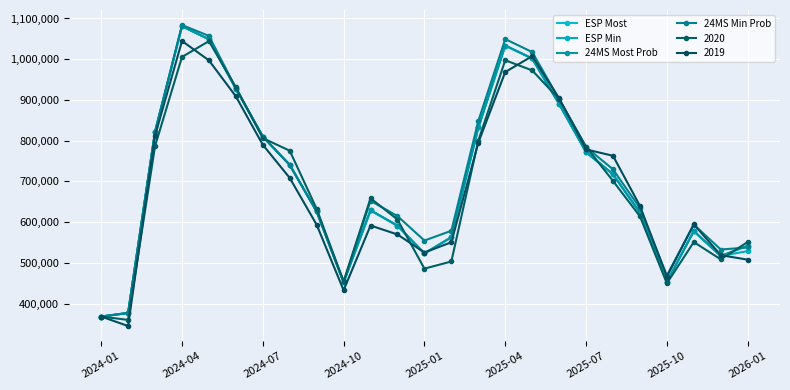

Which series has the largest range (max minus min)?

24MS Min Prob